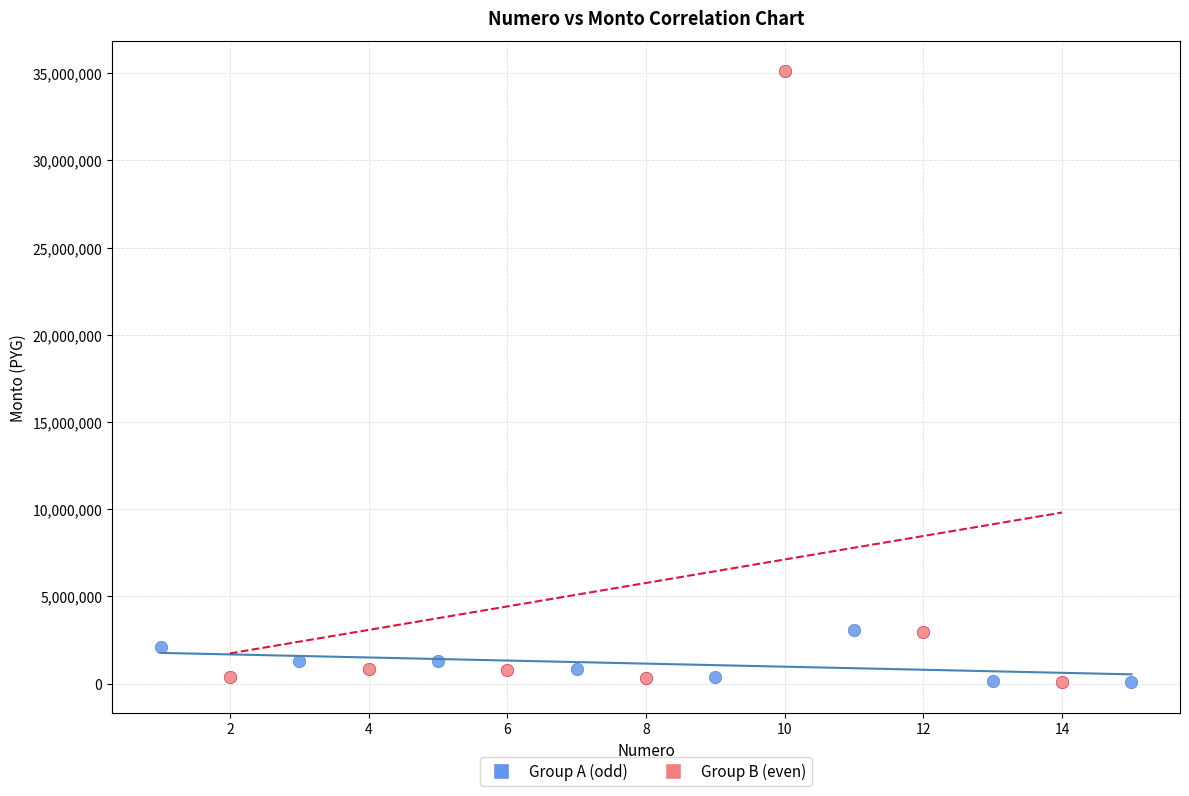

Which series has the largest Y range (max minus min)?

Group B (even)